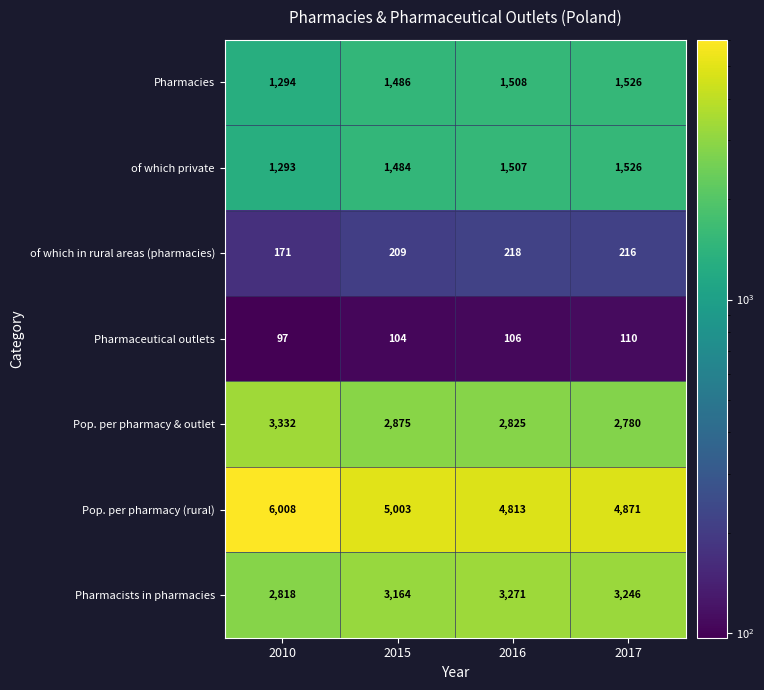

Which series changed the most between 2010 and 2015?

Pop. per pharmacy (rural)